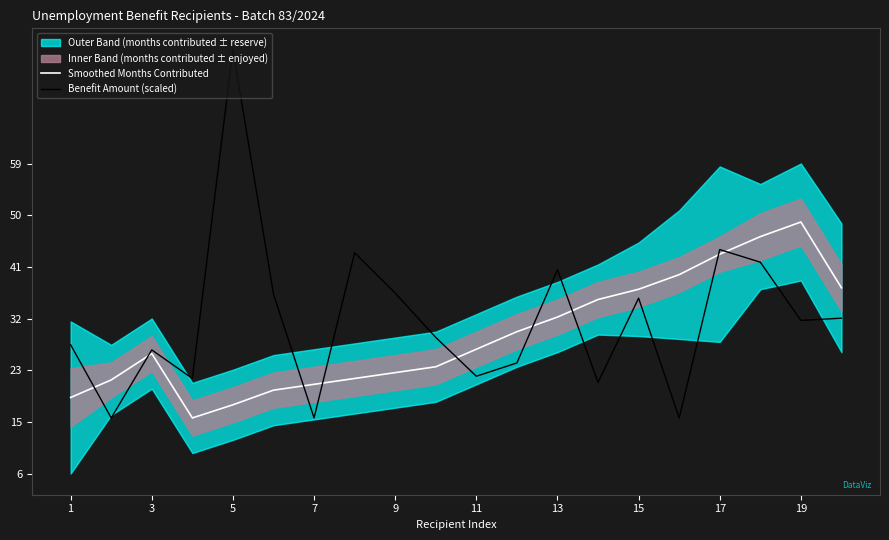

Reading left to right, list all the values displayed in this chart.

Smoothed Months Contributed: 18.8	21.8	26.2	15.2	17.5	20.0	21.0	22.0	23.0	24.0	27.0	30.0	32.5	35.5	37.2	39.8	43.2	46.2	48.8	37.5
Benefit Amount (scaled): 27.8	15.3	26.9	22.0	78.2	36.4	15.3	43.5	36.6	29.0	22.4	24.7	40.6	21.3	35.7	15.3	44.0	41.9	31.9	32.3